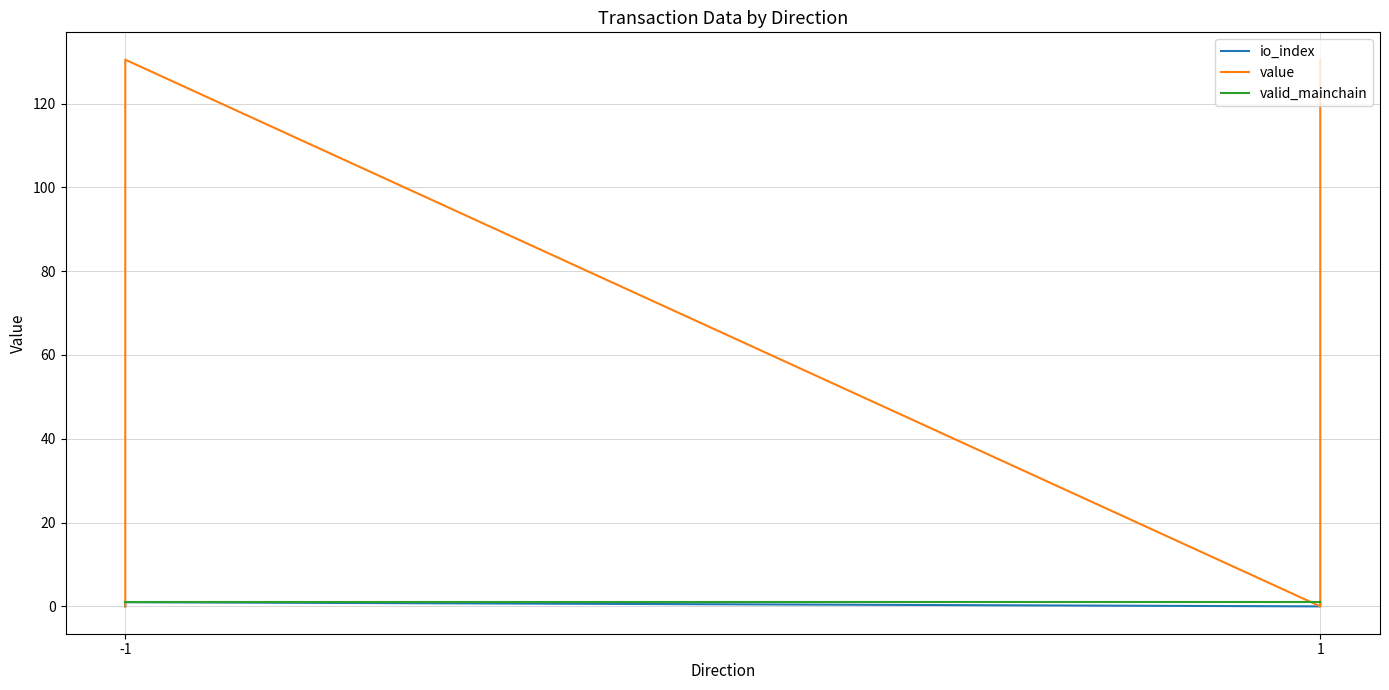

Between -1 and 1, which series saw the biggest shift?

io_index